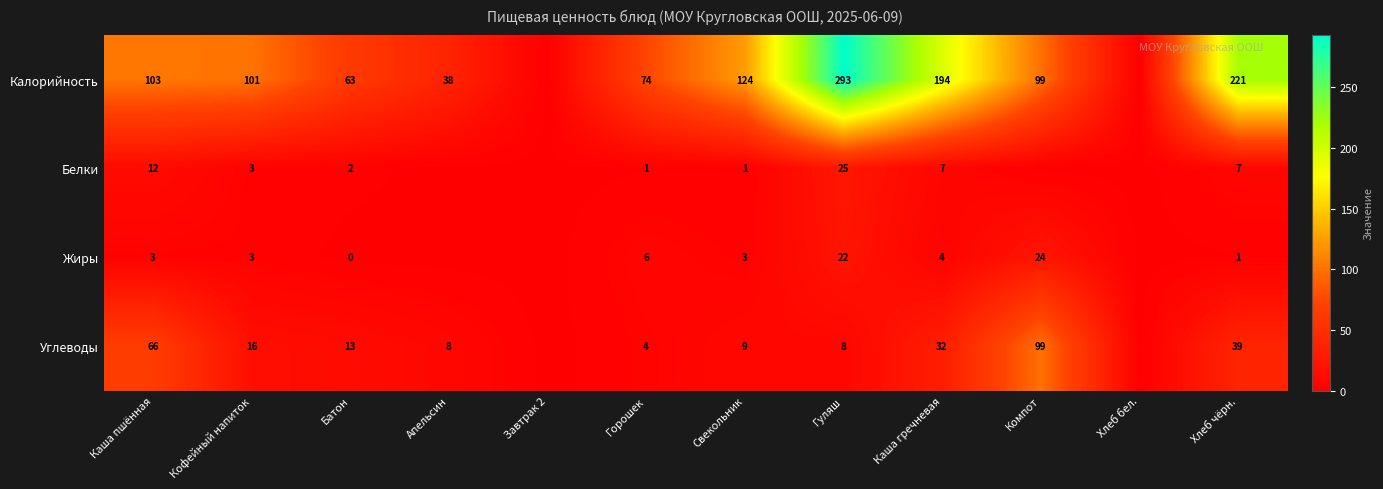

What is the spread (max minus min) of values at Свекольник?

123